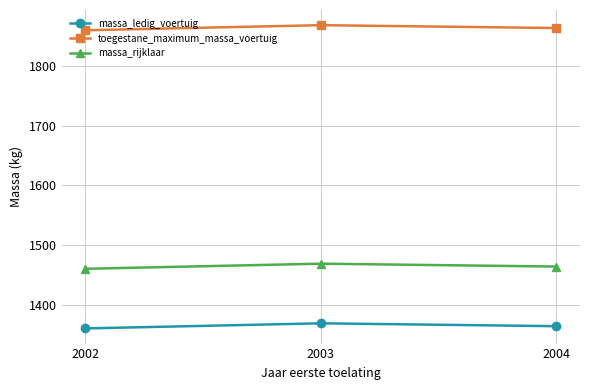

What are all the series names shown in the legend?

massa_ledig_voertuig, toegestane_maximum_massa_voertuig, massa_rijklaar